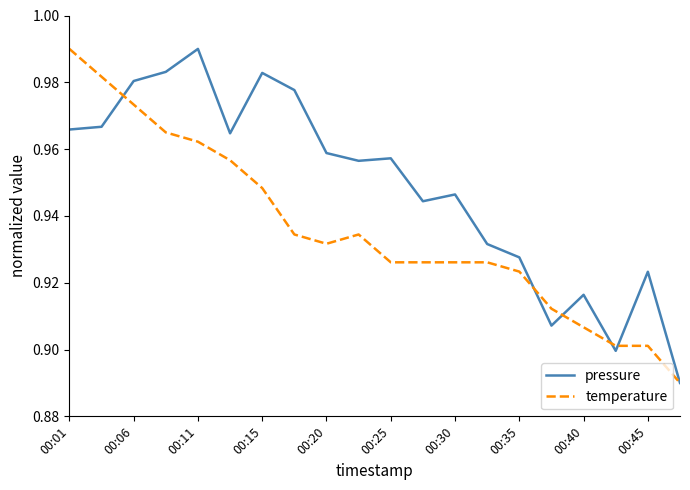

Which series has the largest total across all categories?

pressure